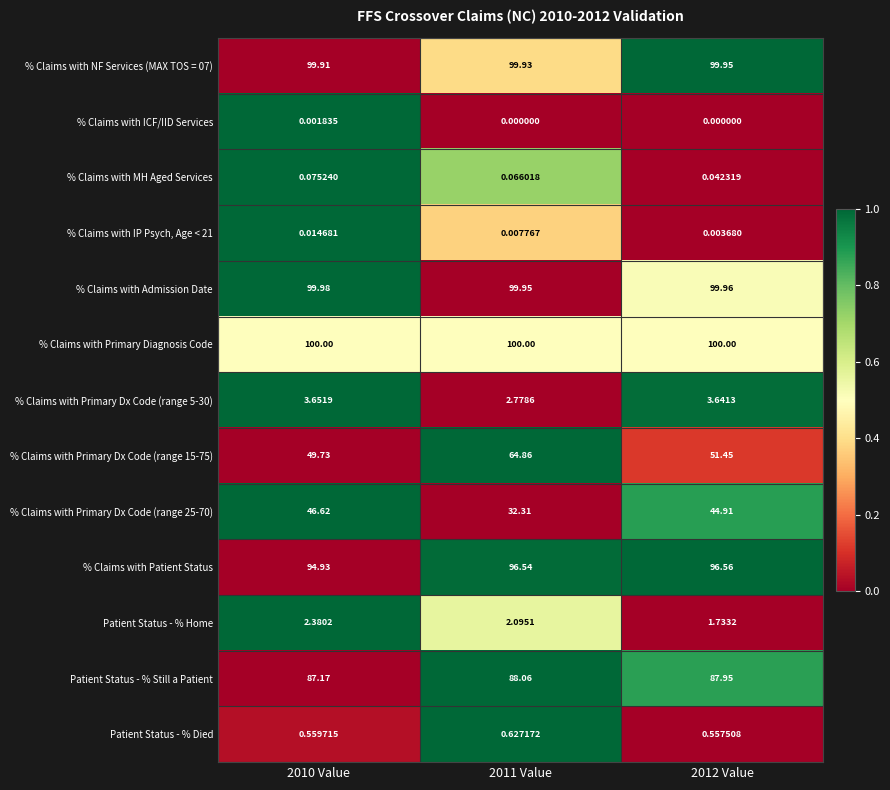

Is the value of % Claims with IP Psych, Age < 21 at 2010 Value greater than the value of % Claims with Primary Diagnosis Code at 2012 Value?

No